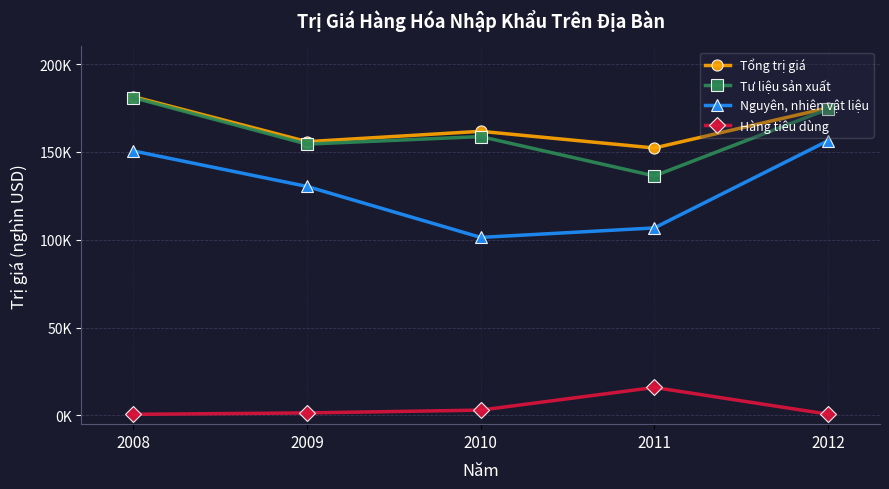

True or false: Tổng trị giá and Hàng tiêu dùng cross at least once.

False